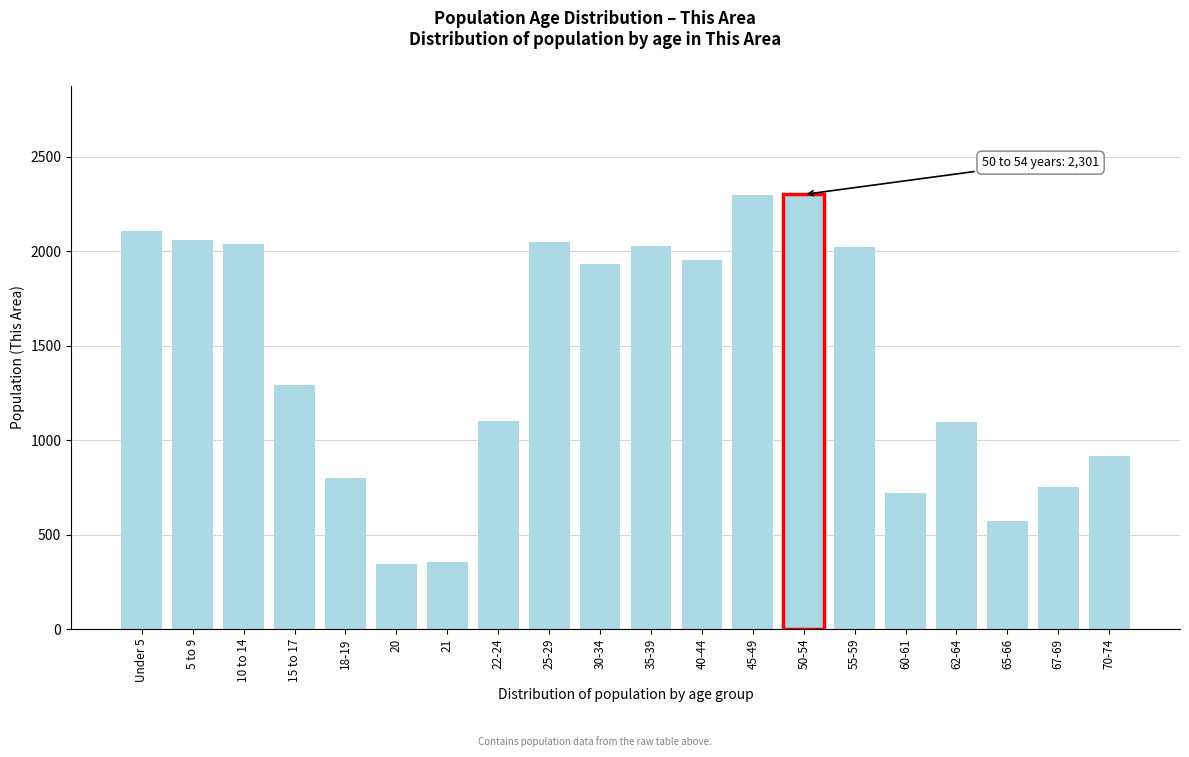

The value at 22-24 is 1102. True or false?

True